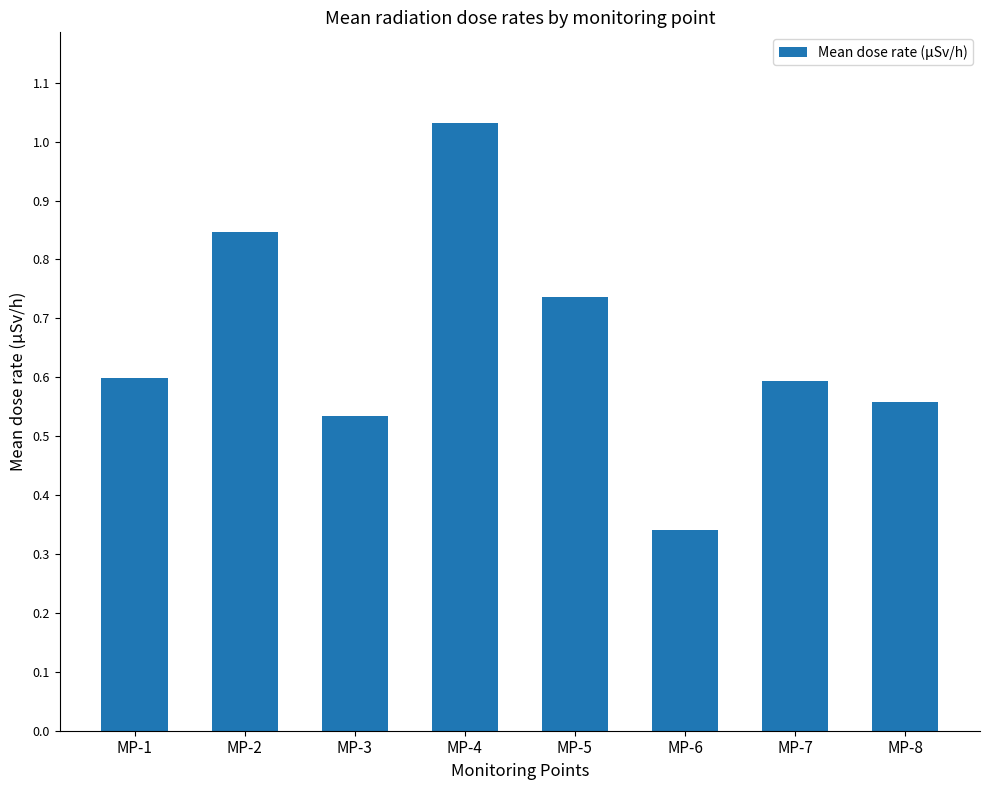

What is the sum of the values at MP-3 and MP-7?

1.1